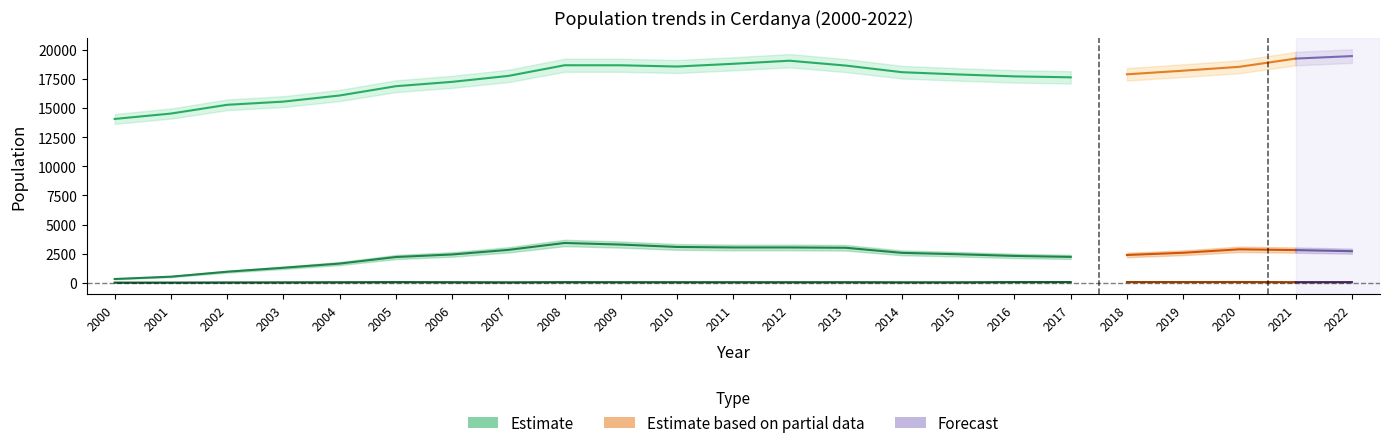

How many values in the Total population series exceed 17882?

11